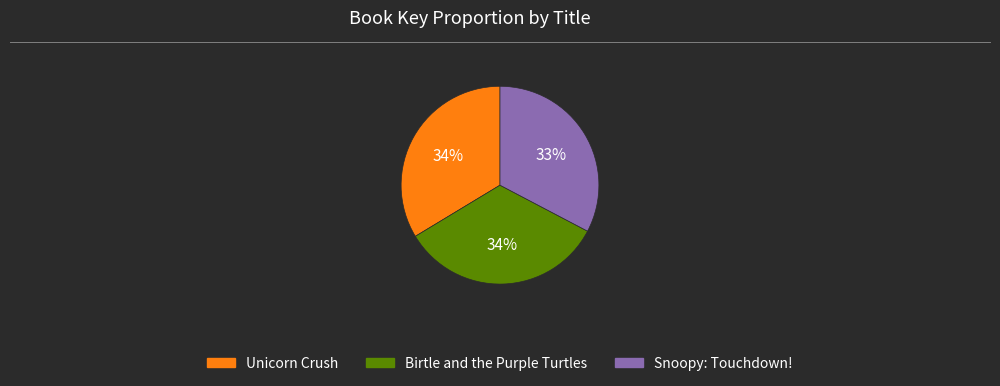

Which slice is the smallest?

Snoopy: Touchdown!